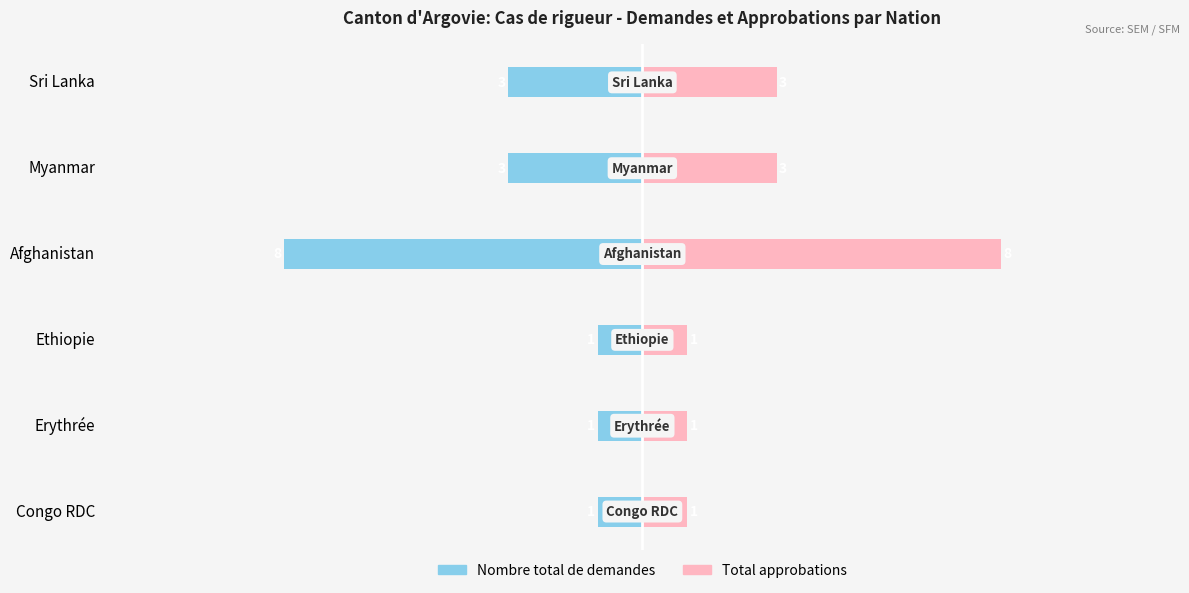

How many data points does each series have?

6